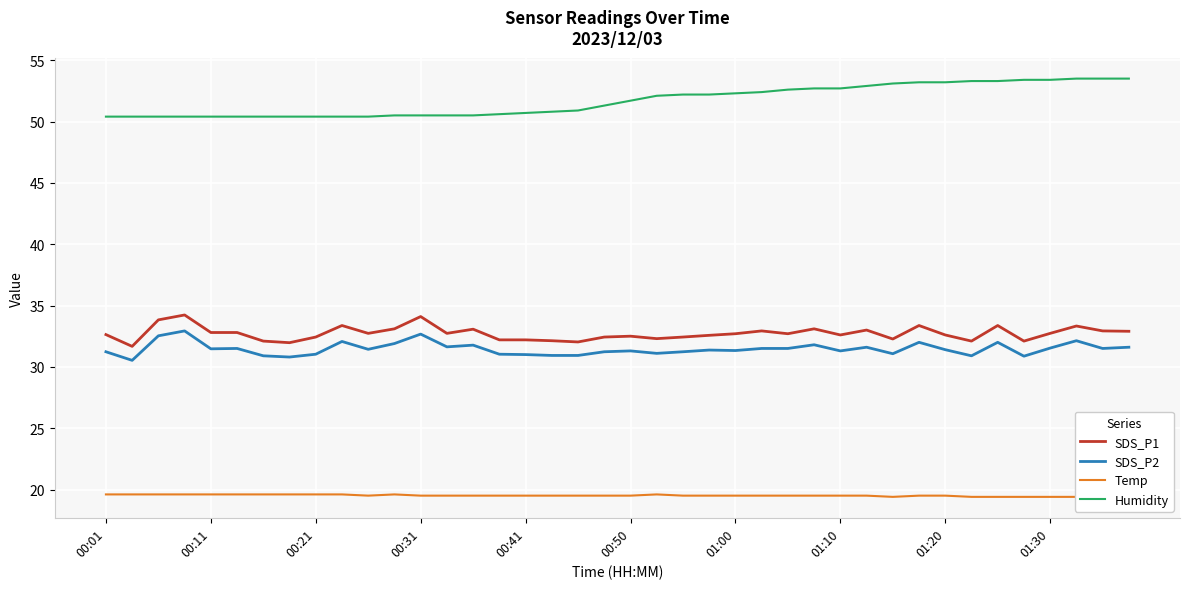

What is the sum of all SDS_P2 values?

1258.5